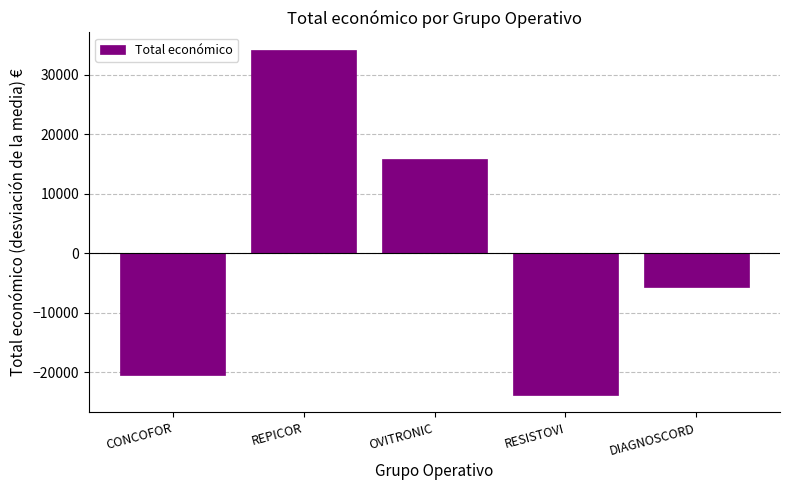

Reading left to right, list all the values displayed in this chart.

CONCOFOR=-20527.2	REPICOR=34201.8	OVITRONIC=15779.8	RESISTOVI=-23842.2	DIAGNOSCORD=-5612.2